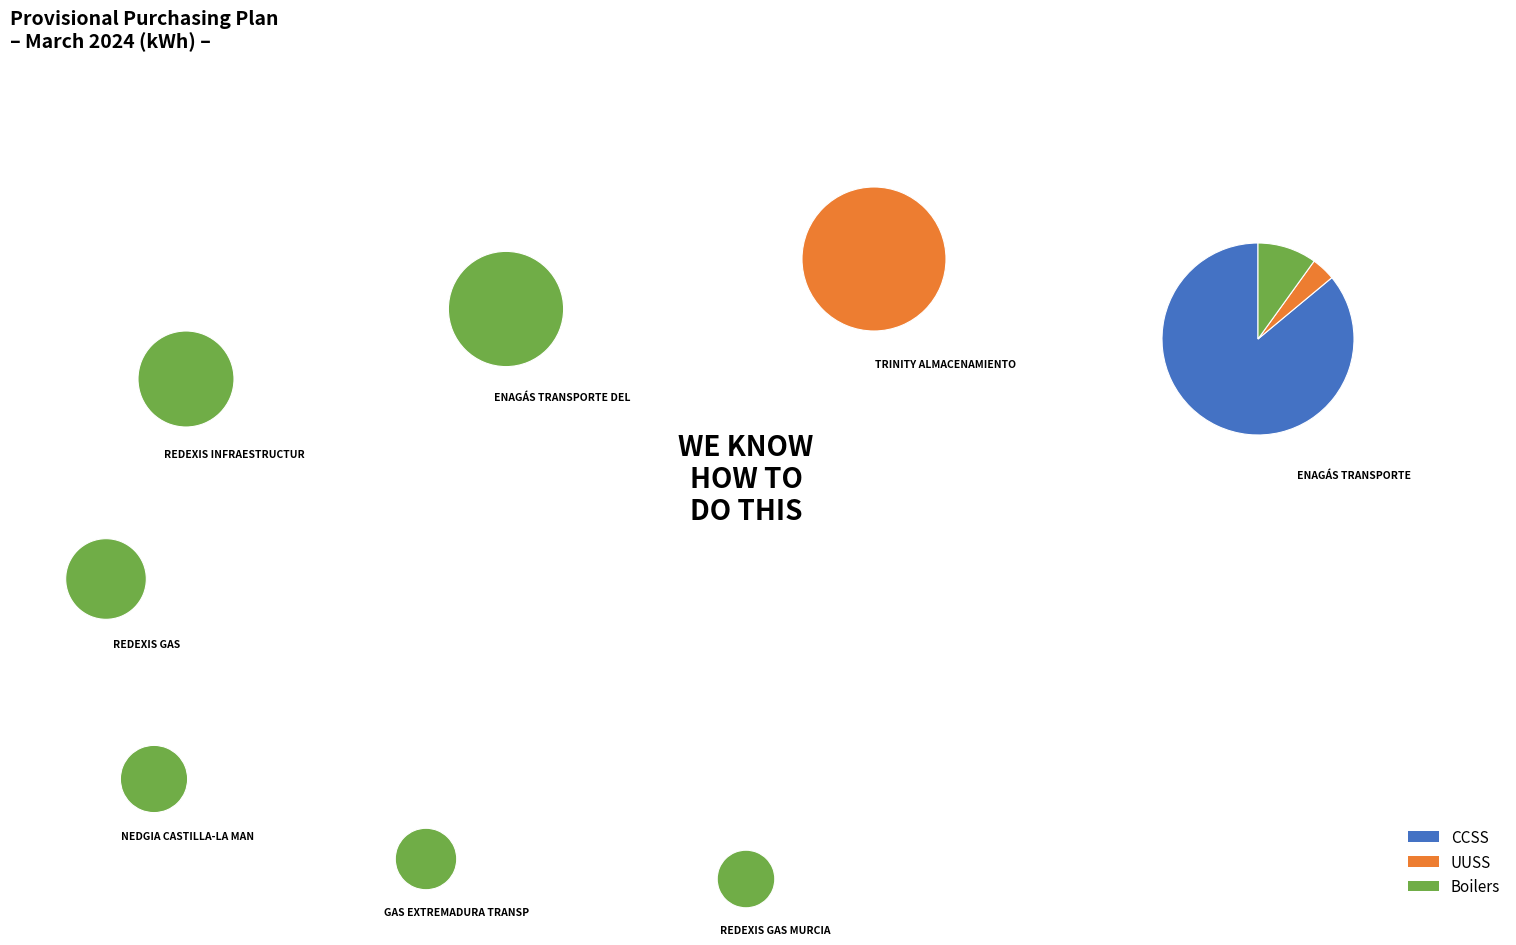

Is the sum of 10 and 9 greater than half?

No